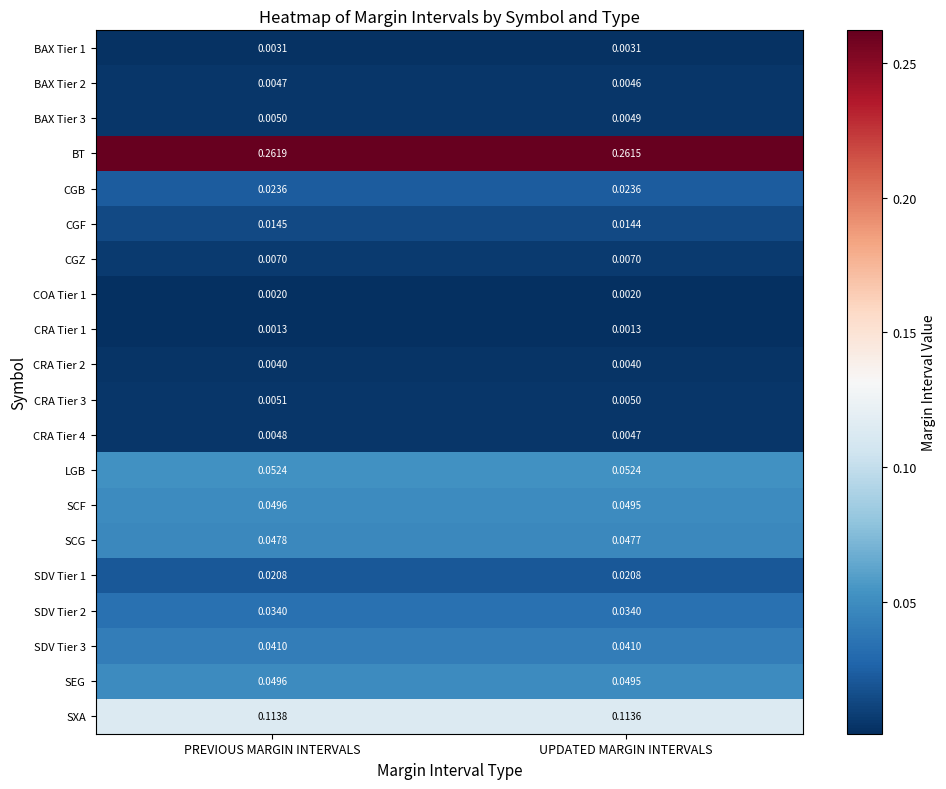

Between PREVIOUS MARGIN INTERVALS and UPDATED MARGIN INTERVALS, which series saw the biggest shift?

BT